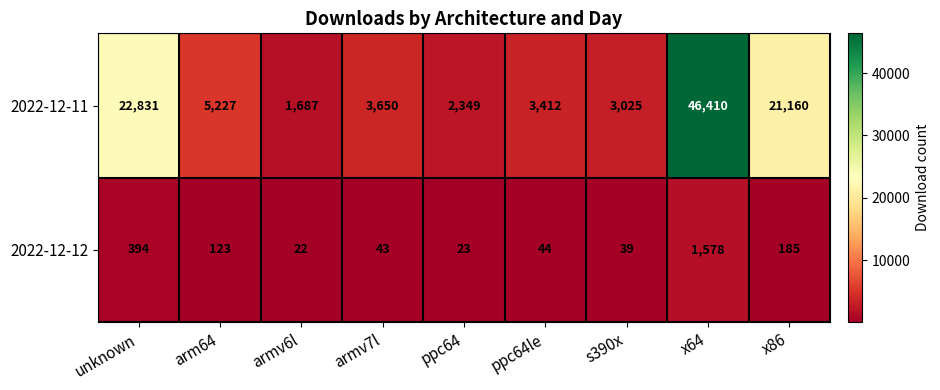

Which series has the largest range (max minus min)?

2022-12-11